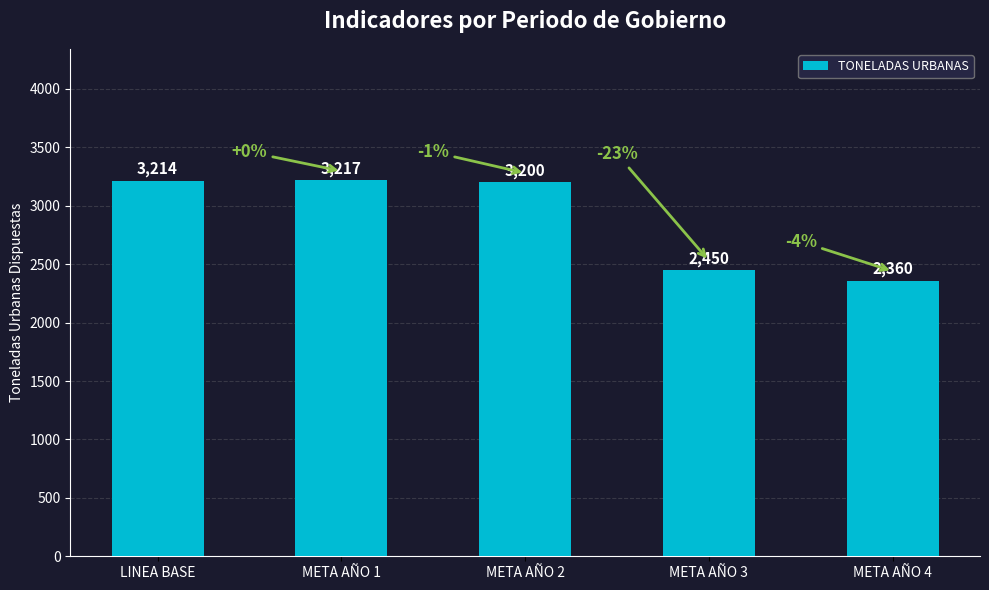

Between META AÑO 1 and META AÑO 3, which is larger?

META AÑO 1